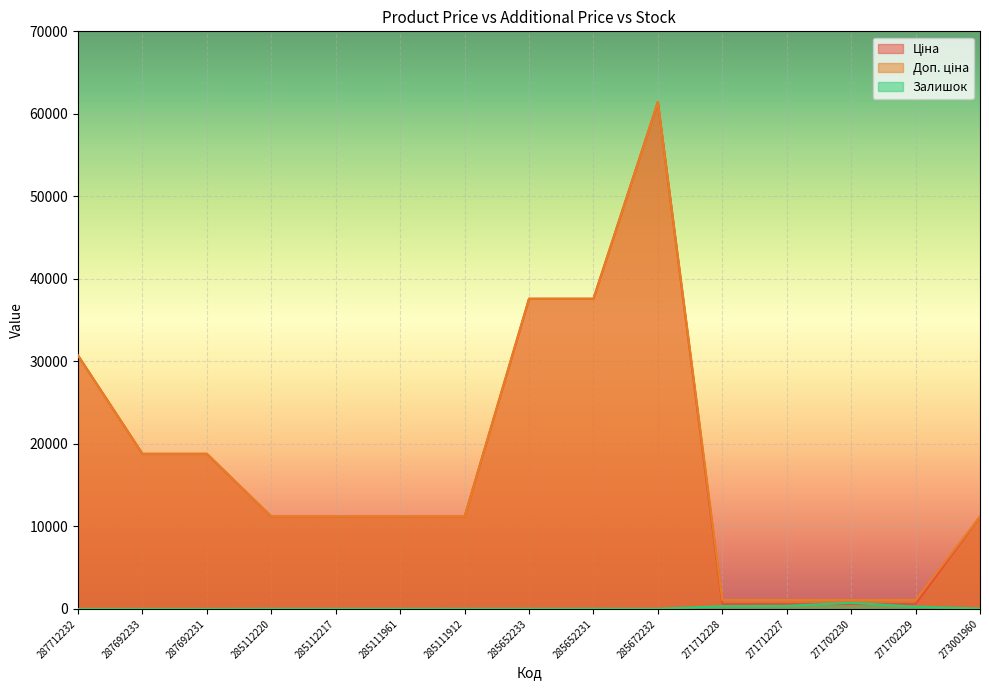

What is the average value of the Ціна series?

17548.8